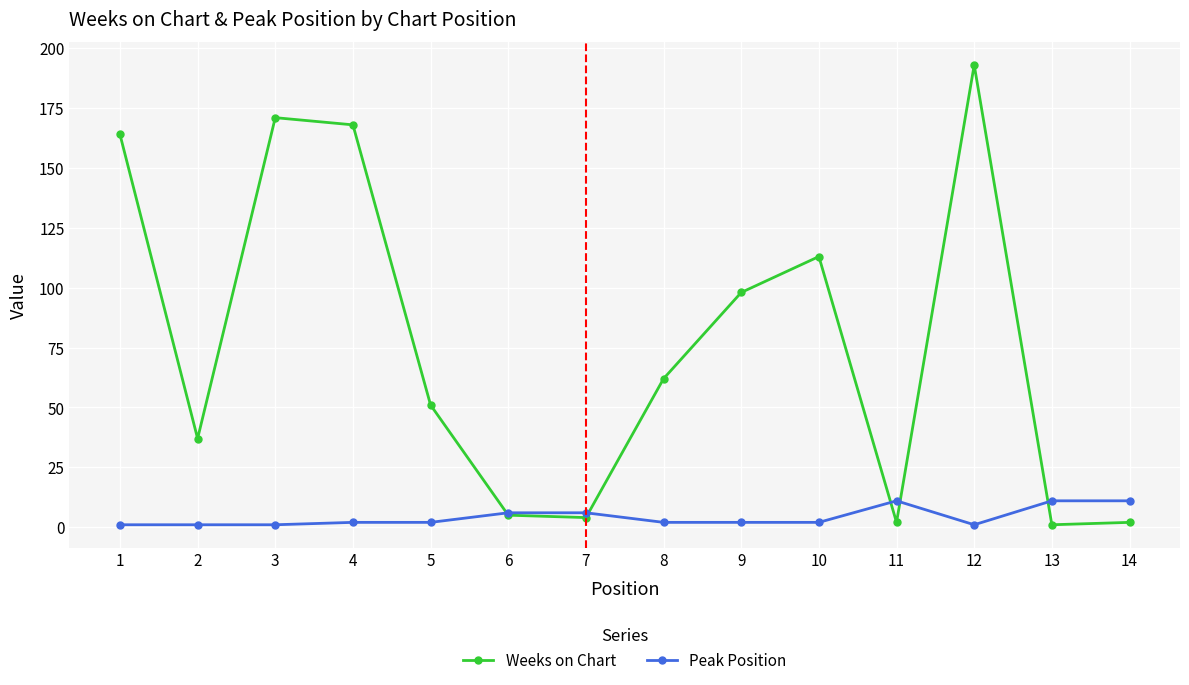

Reading right to left, transcribe all the data shown in this chart.

Weeks on Chart: 2	1	193	2	113	98	62	4	5	51	168	171	37	164
Peak Position: 11	11	1	11	2	2	2	6	6	2	2	1	1	1